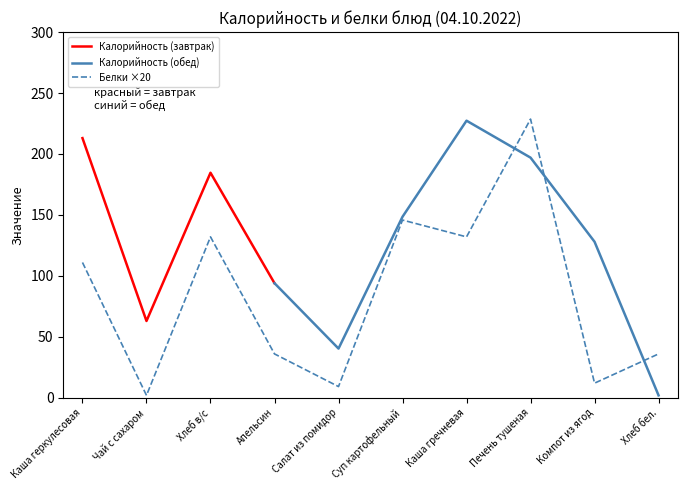

Which label corresponds to the smallest value in the chart?

Чай с сахаром